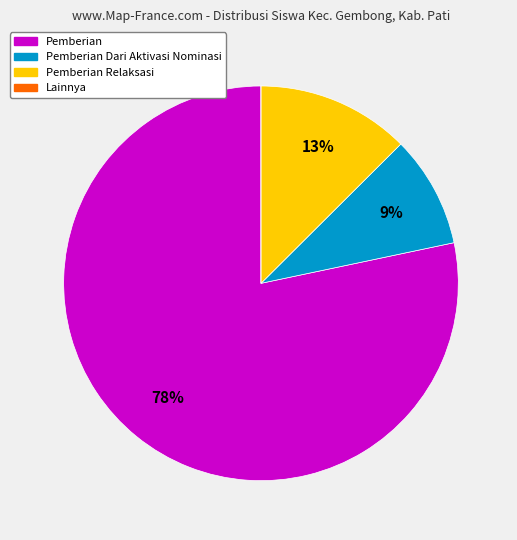

Do Pemberian Dari Aktivasi Nominasi and Pemberian Relaksasi together represent more than half of the pie?

No